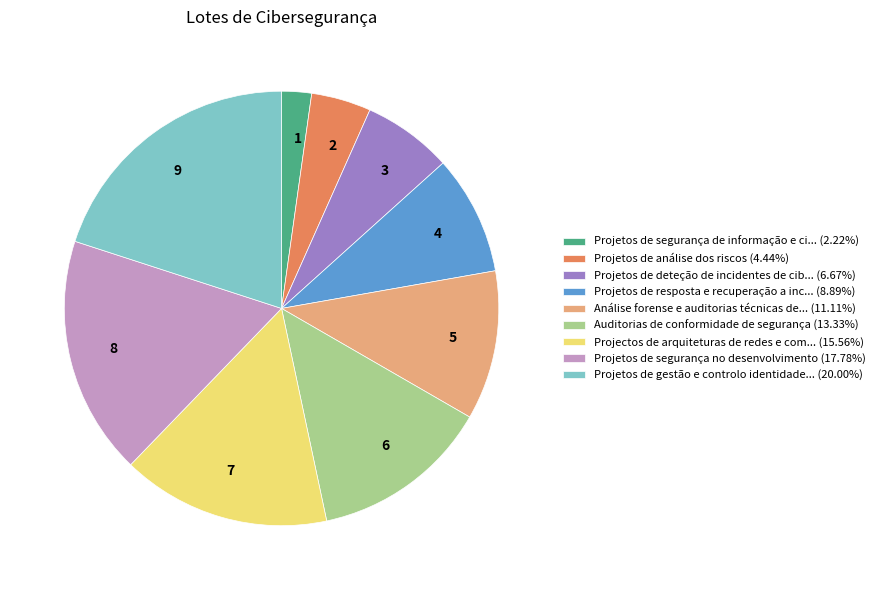

How many segments does this pie chart have?

9